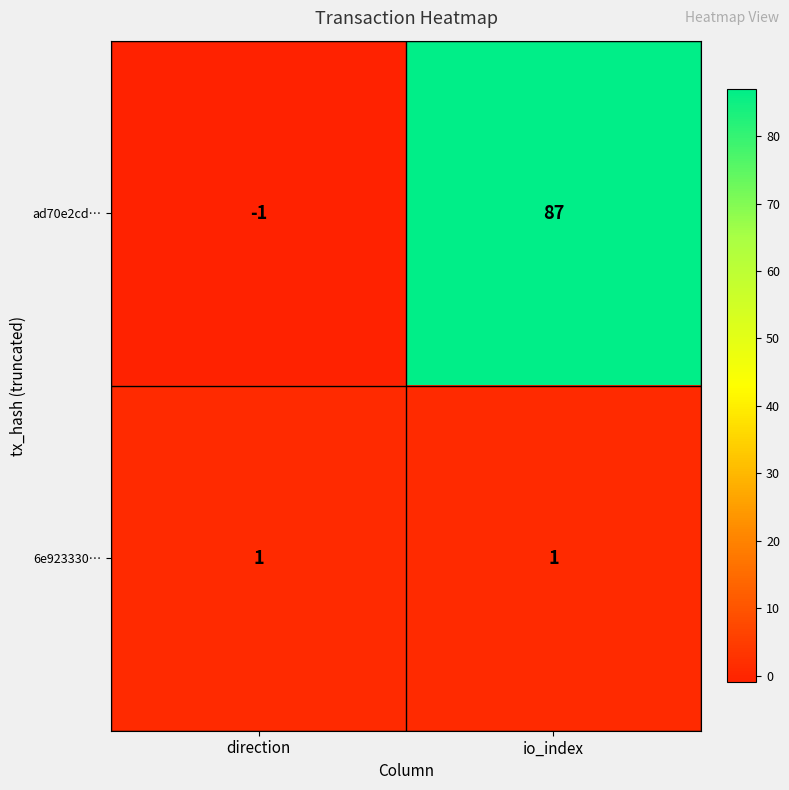

What is the difference between the maximum and minimum values in the ad70e2cd… series?

88